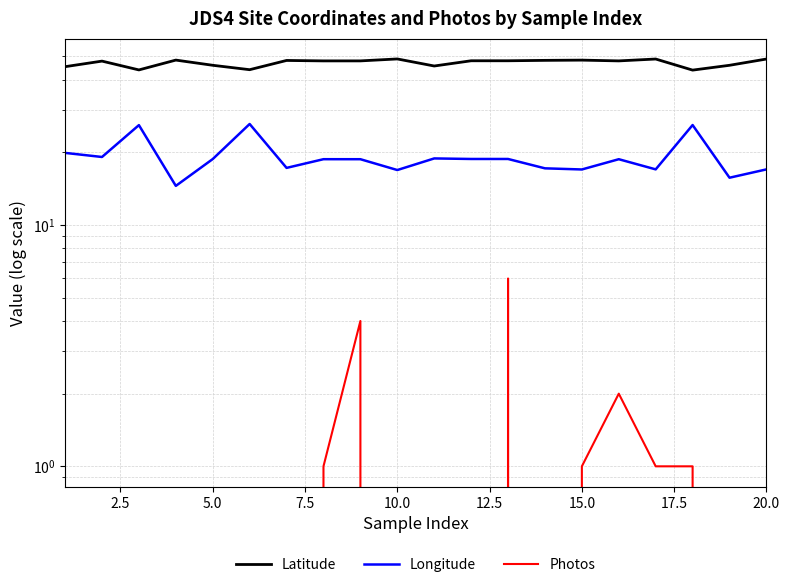

Which series has the widest spread of values?

Longitude